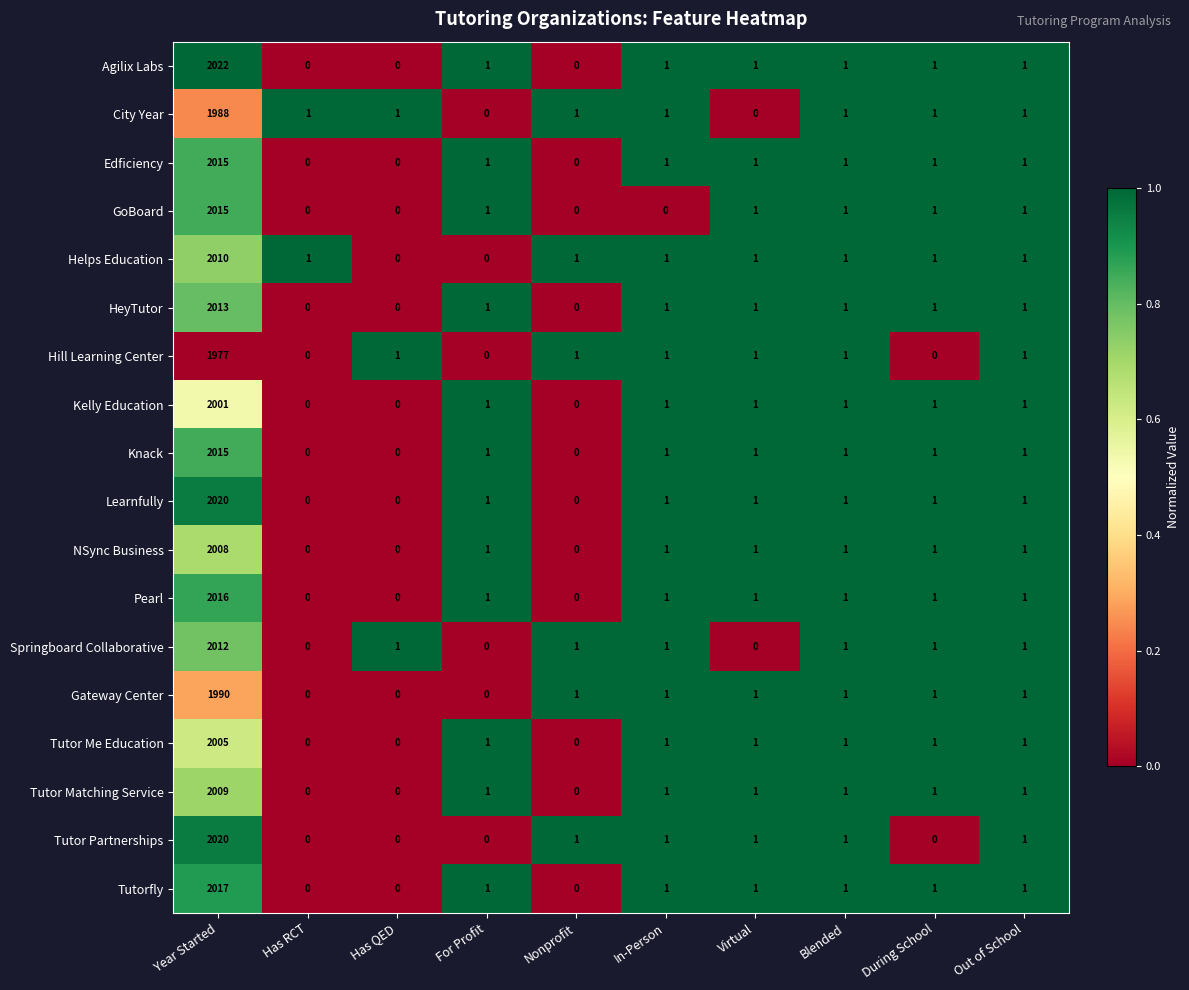

What is the maximum value for HeyTutor?

2013